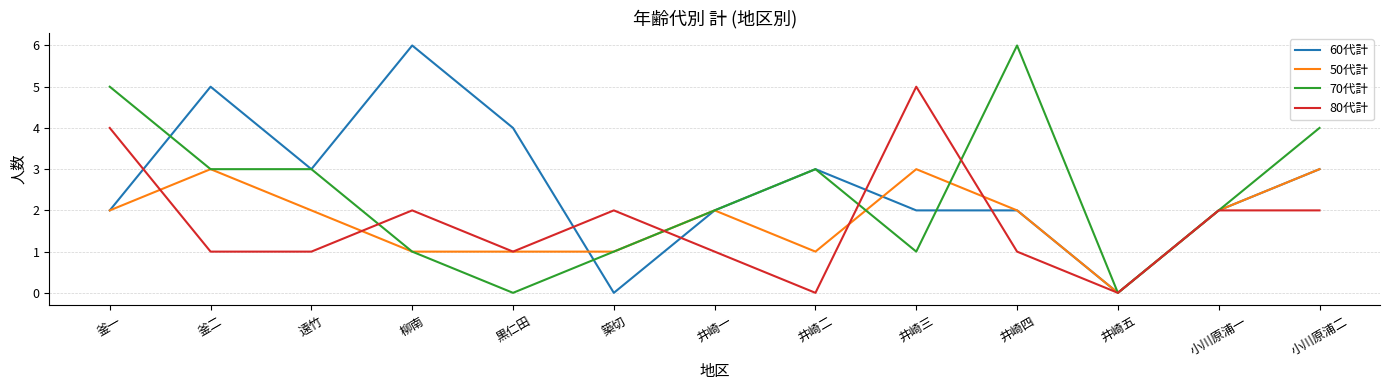

What is the difference between the second highest and minimum values in the 60代計 series?

5